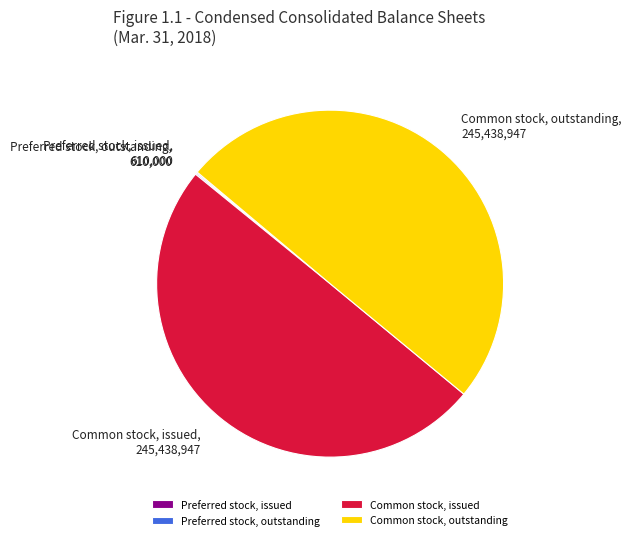

The Common stock, outstanding slice represents 50% of the pie. True or false?

True